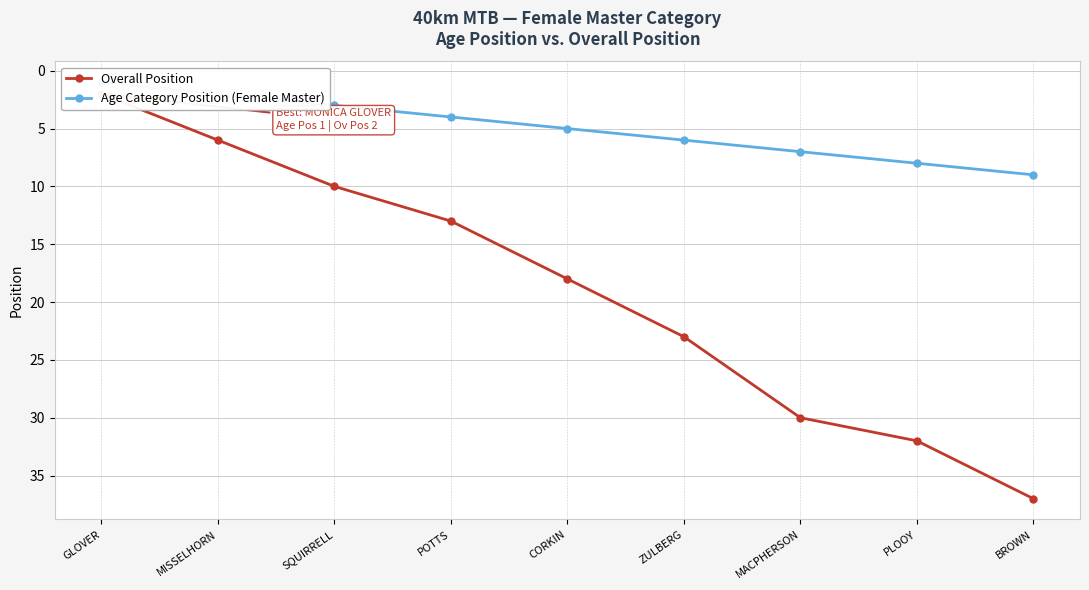

What is the difference between the maximum and second lowest values in the Overall Position series?

31